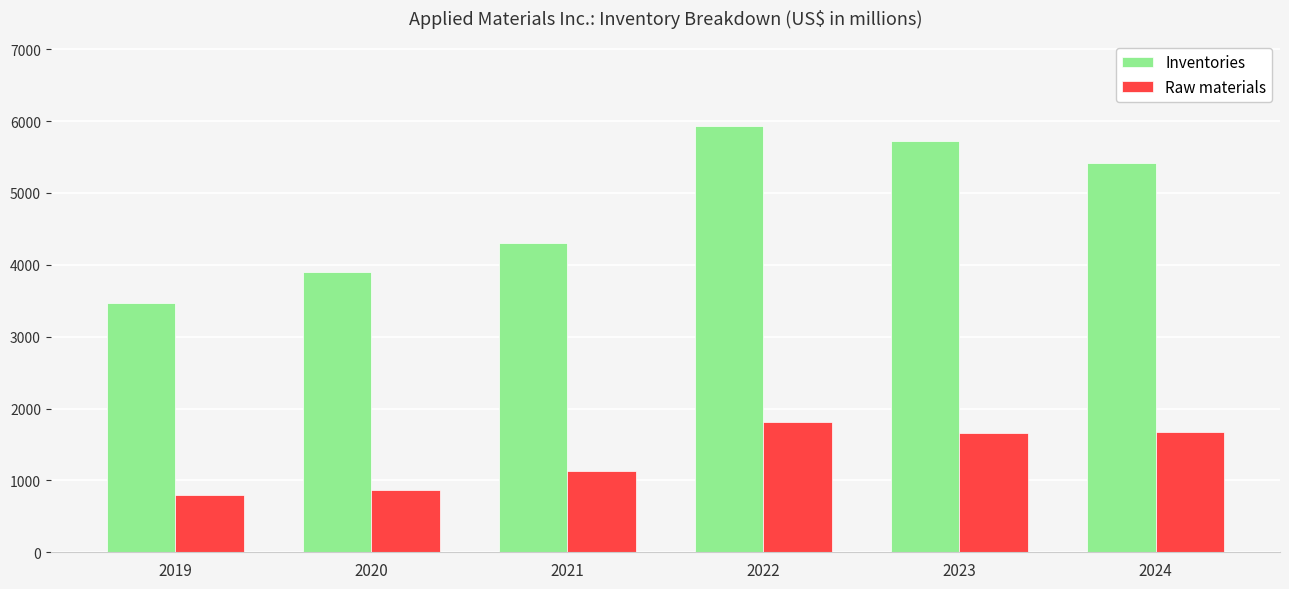

At which category is the sum across all series the highest?

2022